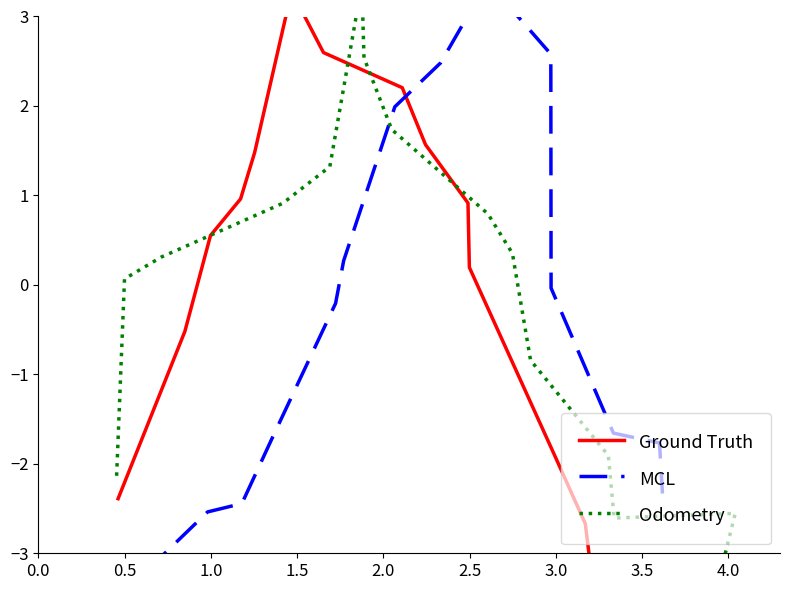

What is the spread (max minus min) of values at 3.5?

0.5